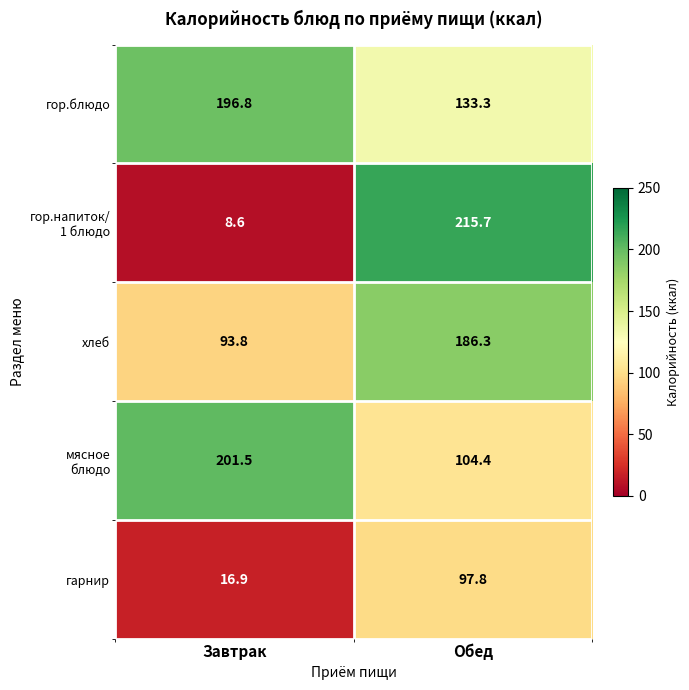

At which label is гор.блюдо closest to 165?

Обед